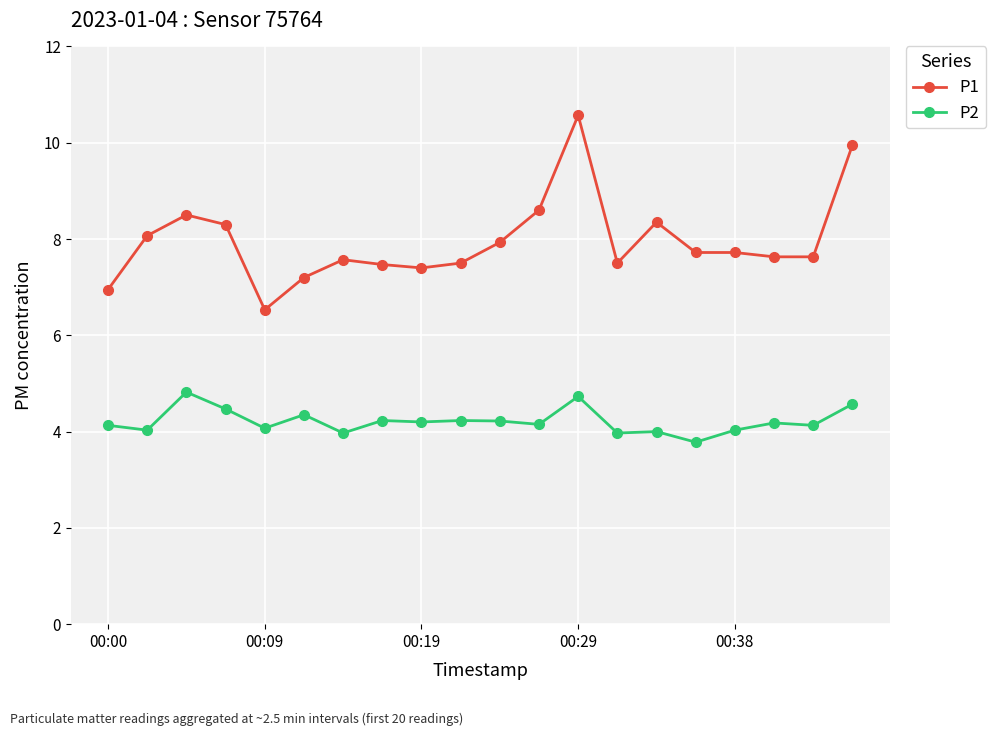

Which series has the widest spread of values?

P1